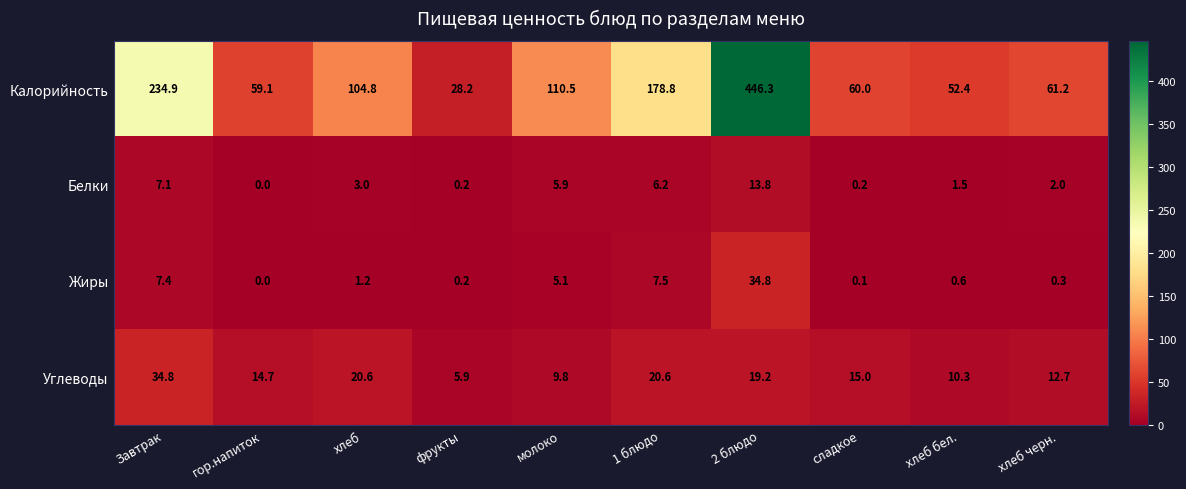

How many categories are shown in the chart?

10